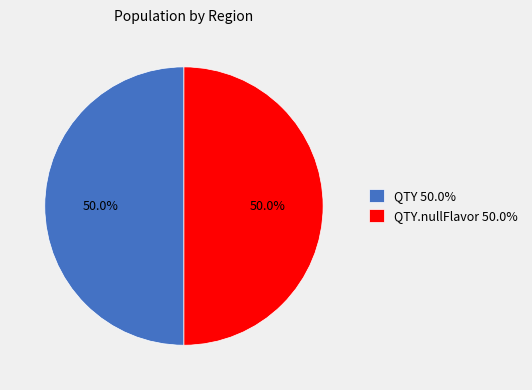

Approximately how many times larger is the value at QTY 50.0% compared to QTY.nullFlavor 50.0%?

1.0